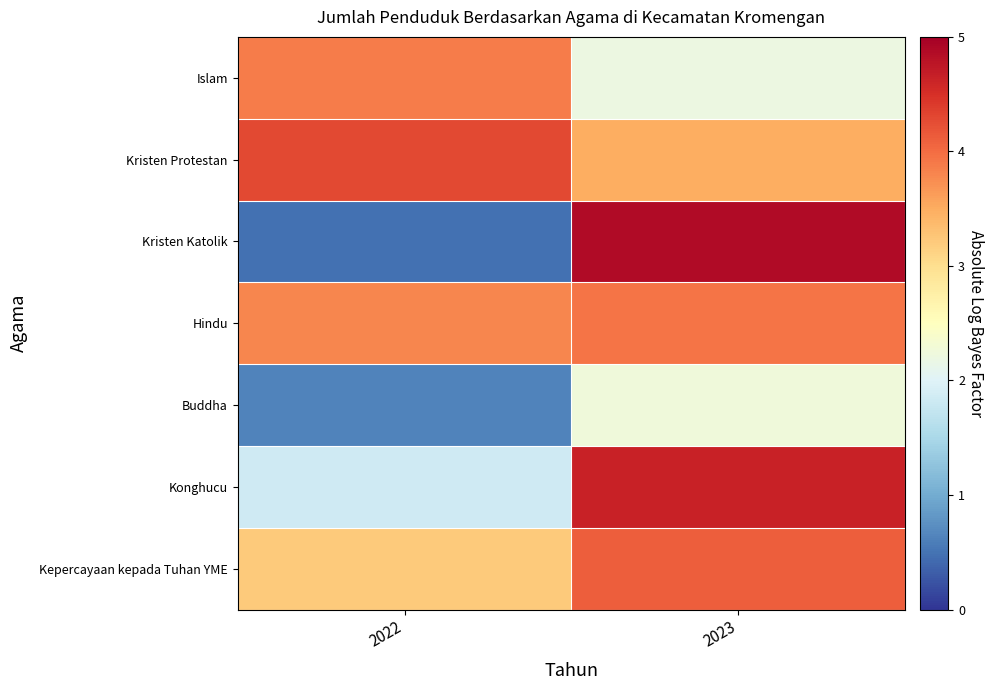

Reading left to right, list all the values displayed in this chart.

Islam: 2022=3.9	2023=2.2
Kristen Protestan: 2022=4.3	2023=3.5
Kristen Katolik: 2022=0.5	2023=4.9
Hindu: 2022=3.8	2023=3.9
Buddha: 2022=0.6	2023=2.3
Konghucu: 2022=1.9	2023=4.6
Kepercayaan kepada Tuhan YME: 2022=3.2	2023=4.1